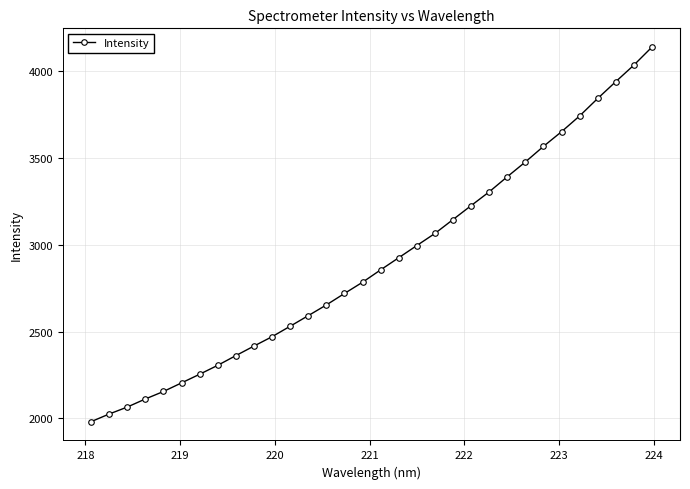

What is the sum of all values?

92923.4